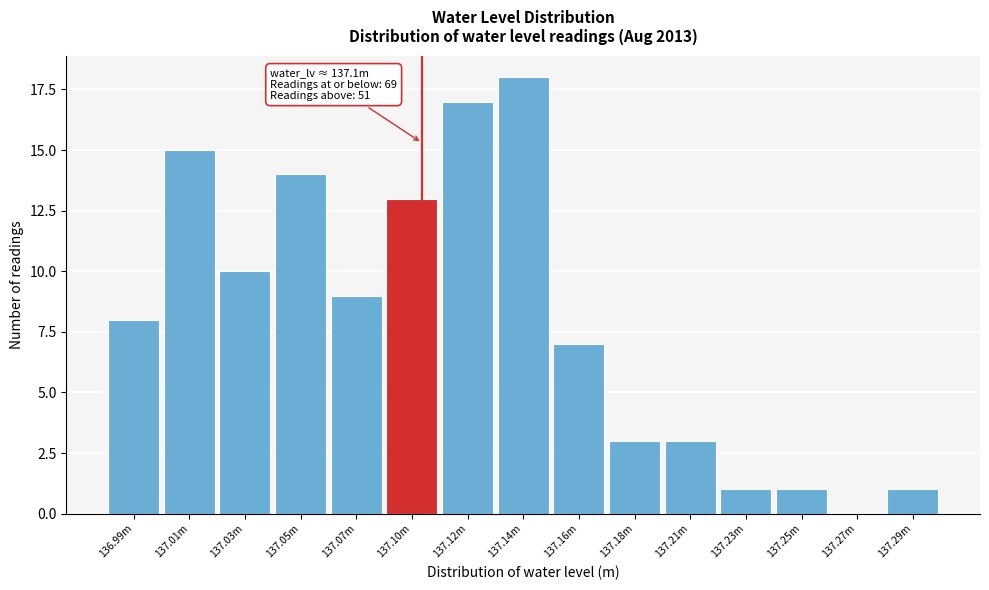

Reading left to right, what are all the values shown in this chart?

136.99m=8	137.01m=15	137.03m=10	137.05m=14	137.07m=9	137.10m=13	137.12m=17	137.14m=18	137.16m=7	137.18m=3	137.21m=3	137.23m=1	137.25m=1	137.27m=0	137.29m=1